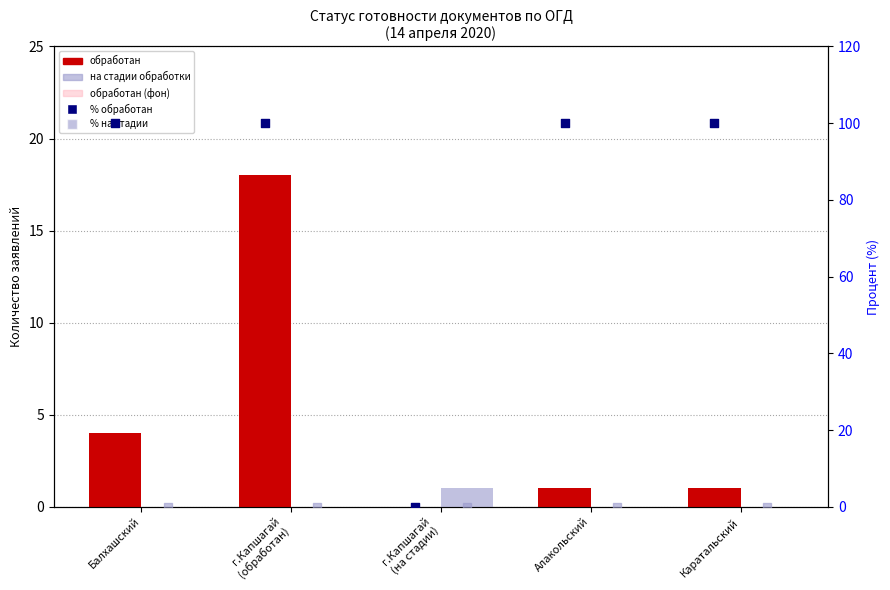

Which series contains the highest Y value?

% обработан